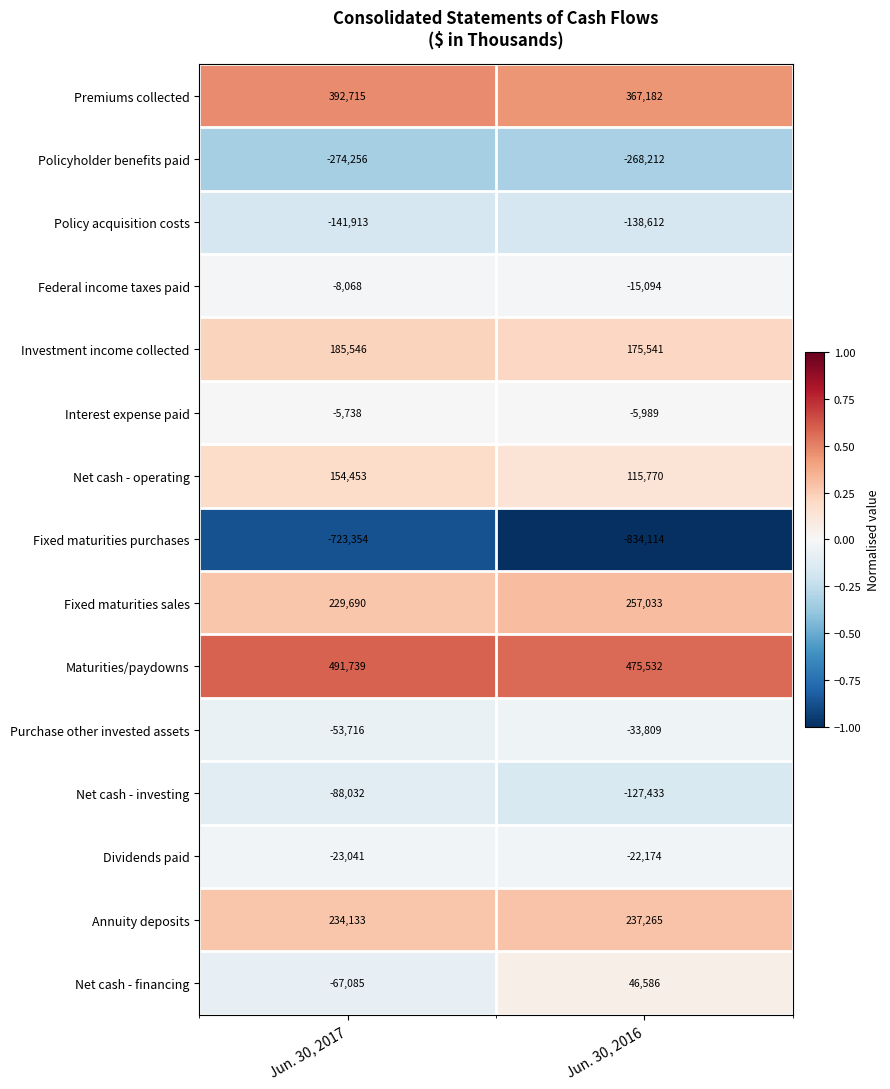

Is it true that Fixed maturities sales equals 79689 at Jun. 30, 2016?

False